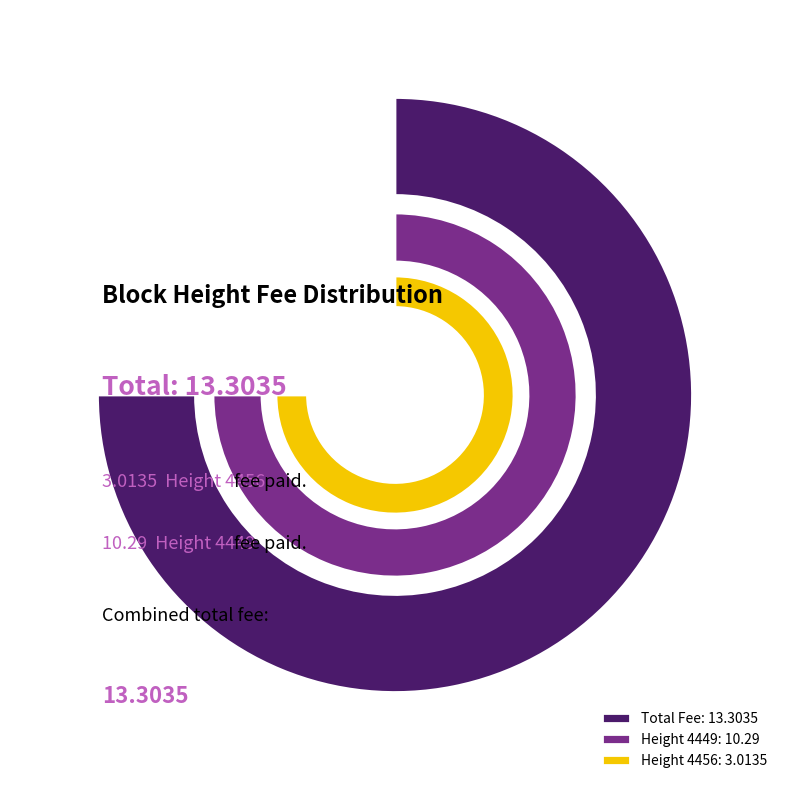

To the nearest percent, what percentage of the pie is 4456?

23%